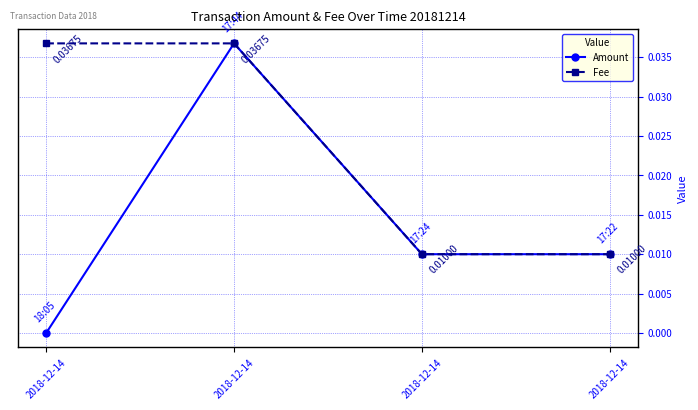

Is it true that Fee equals 0.0 at 2018-12-14?

True